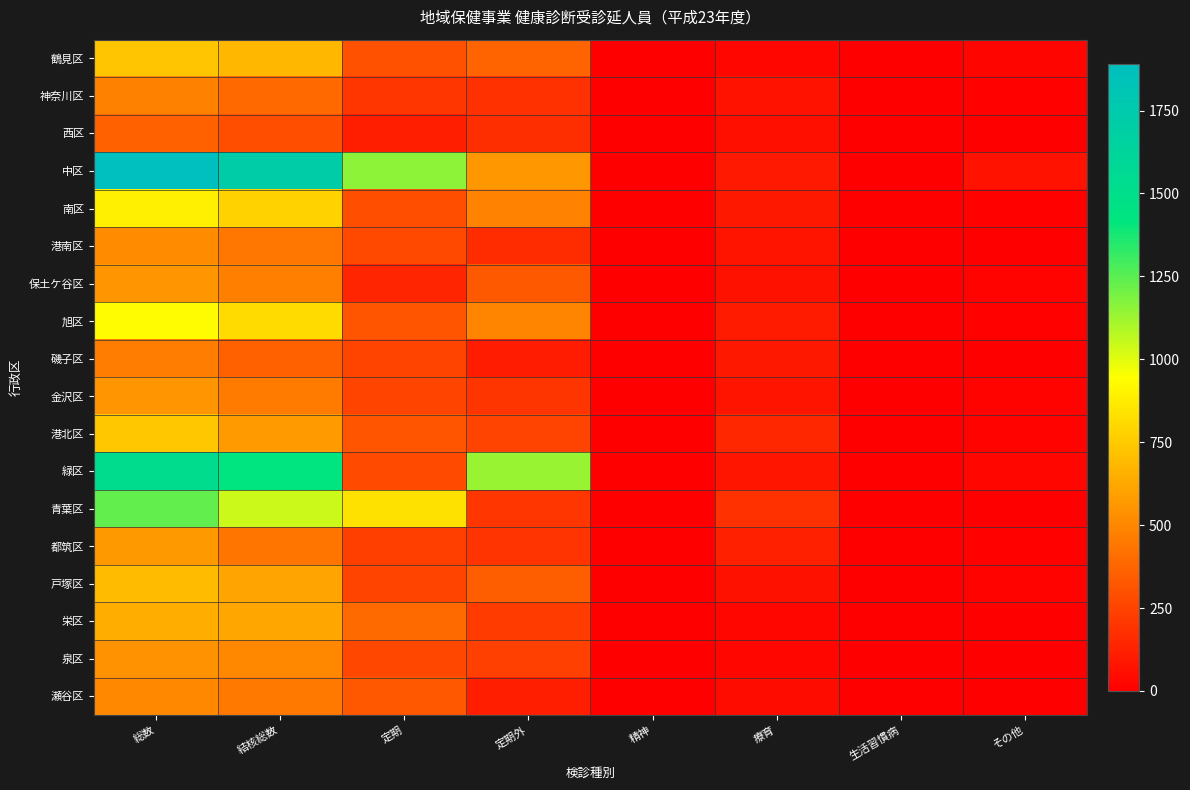

Reading right to left, list all the values displayed in this chart.

鶴見区: その他=23	生活習慣病=0	療育=31	精神=0	定期外=374	定期=306	結核総数=680	総数=734
神奈川区: その他=13	生活習慣病=0	療育=77	精神=0	定期外=188	定期=205	結核総数=393	総数=483
西区: その他=3	生活習慣病=0	療育=62	精神=0	定期外=177	定期=117	結核総数=294	総数=359
中区: その他=73	生活習慣病=0	療育=97	精神=0	定期外=564	定期=1157	結核総数=1721	総数=1891
南区: その他=14	生活習慣病=0	療育=95	精神=0	定期外=488	定期=292	結核総数=780	総数=889
港南区: その他=2	生活習慣病=0	療育=79	精神=0	定期外=168	定期=275	結核総数=443	総数=524
保土ケ谷区: その他=15	生活習慣病=0	療育=68	精神=0	定期外=333	定期=141	結核総数=474	総数=557
旭区: その他=12	生活習慣病=0	療育=106	精神=0	定期外=496	定期=318	結核総数=814	総数=932
磯子区: その他=7	生活習慣病=0	療育=94	精神=0	定期外=108	定期=257	結核総数=365	総数=466
金沢区: その他=17	生活習慣病=0	療育=80	精神=0	定期外=202	定期=257	結核総数=459	総数=556
港北区: その他=18	生活習慣病=0	療育=149	精神=0	定期外=253	定期=321	結核総数=574	総数=741
緑区: その他=28	生活習慣病=0	療育=82	精神=0	定期外=1137	定期=280	結核総数=1417	総数=1527
青葉区: その他=5	生活習慣病=0	療育=185	精神=0	定期外=206	定期=838	結核総数=1044	総数=1234
都筑区: その他=13	生活習慣病=0	療育=123	精神=0	定期外=198	定期=238	結核総数=436	総数=572
戸塚区: その他=17	生活習慣病=0	療育=67	精神=0	定期外=353	定期=258	結核総数=611	総数=695
栄区: その他=3	生活習慣病=0	療育=28	精神=0	定期外=222	定期=397	結核総数=619	総数=650
泉区: その他=5	生活習慣病=0	療育=31	精神=0	定期外=241	定期=267	結核総数=508	総数=544
瀬谷区: その他=5	生活習慣病=0	療育=51	精神=0	定期外=120	定期=332	結核総数=452	総数=508